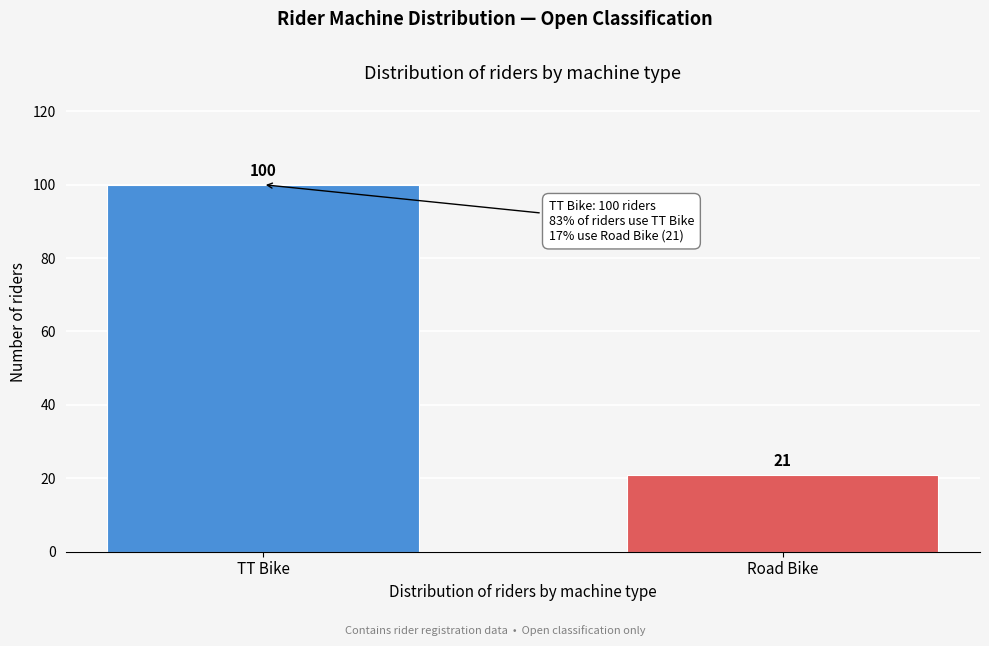

Reading left to right, transcribe all the data shown in this chart.

TT Bike=100	Road Bike=21